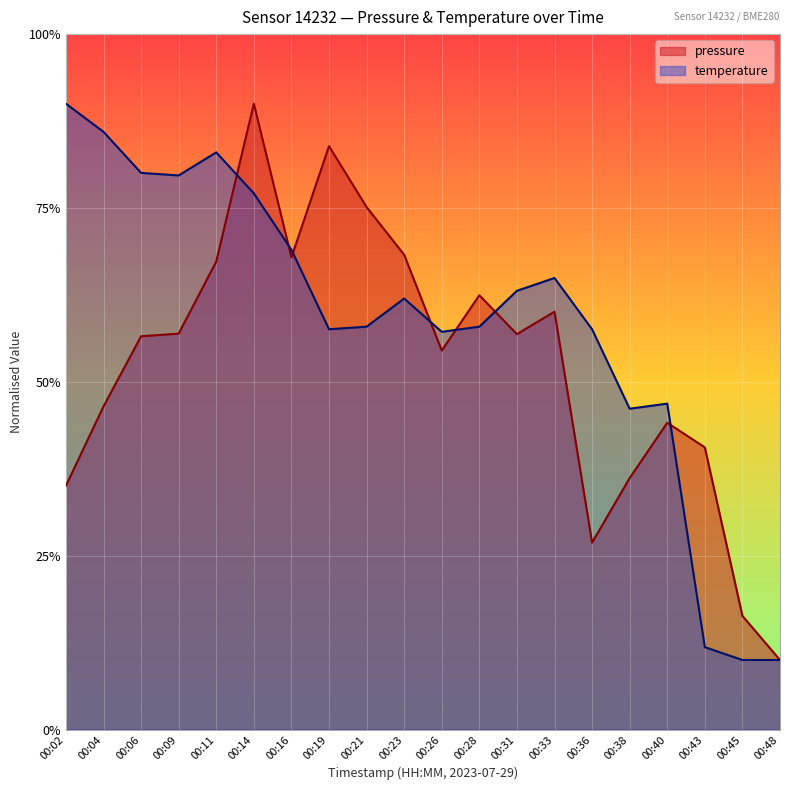

The value of temperature at 00:11 is 0.8. True or false?

True